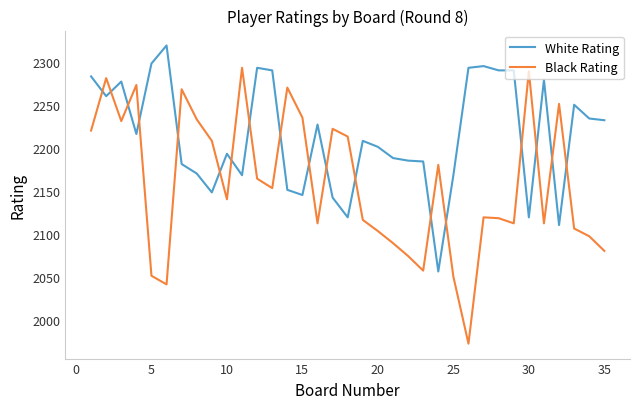

Which series has the largest range (max minus min)?

Black Rating